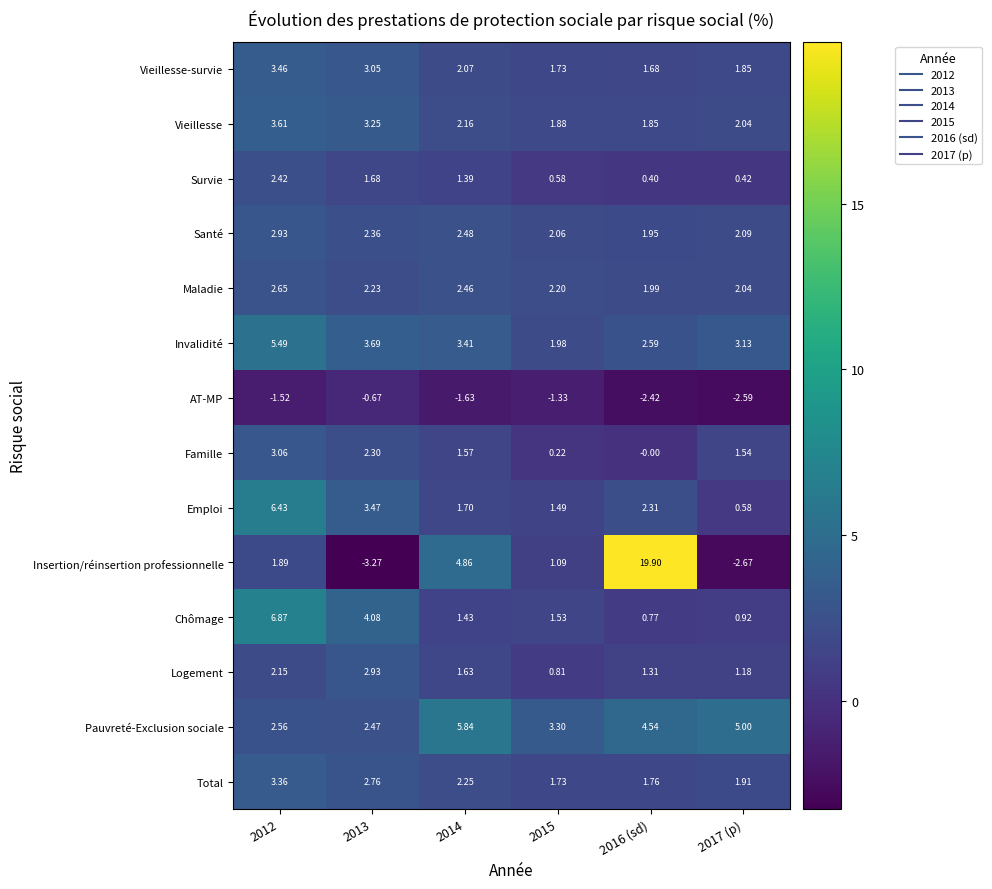

Is the value of Pauvreté-Exclusion sociale at 2012 greater than the value of Vieillesse at 2017 (p)?

Yes